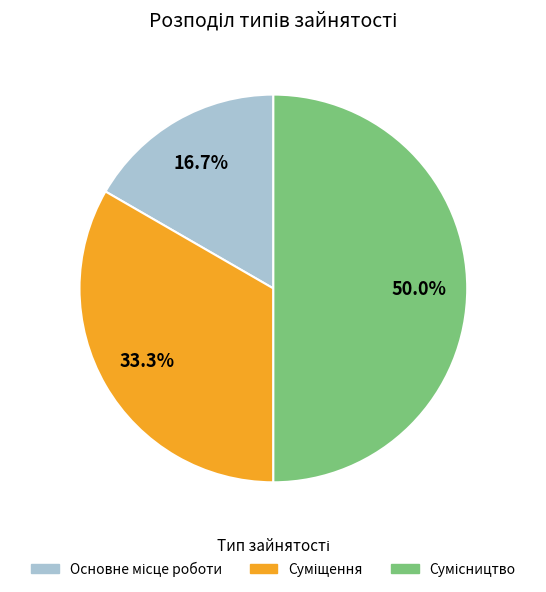

What is the largest slice in the pie chart?

Сумісництво